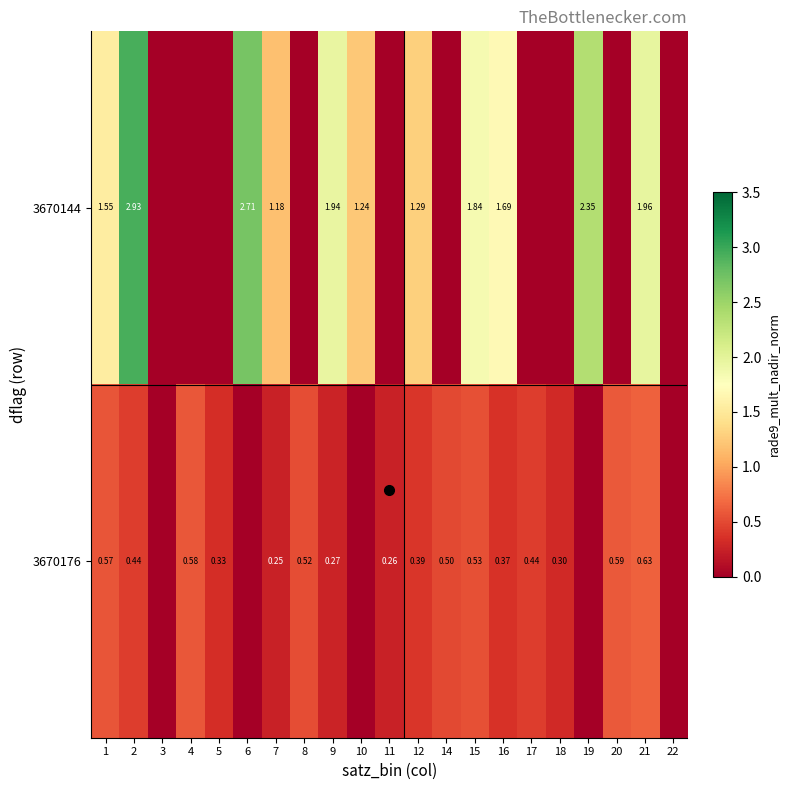

The value of 3670176 at 12 is 0.7. True or false?

False